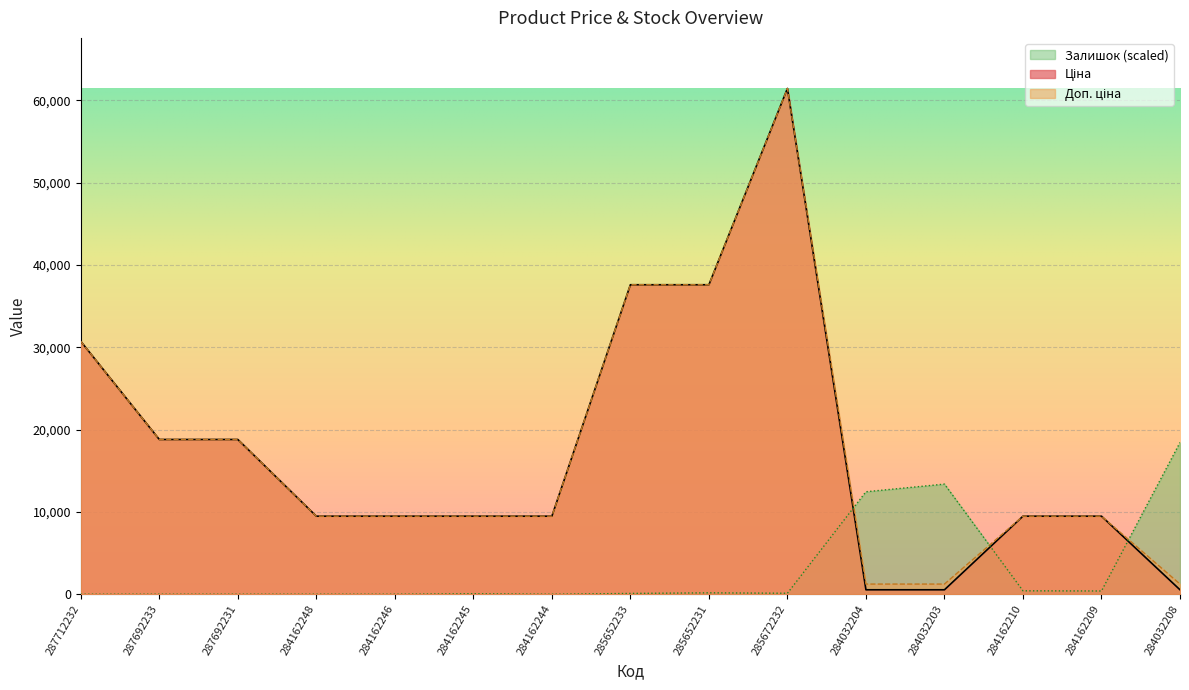

What is the greatest value displayed?

61434.3